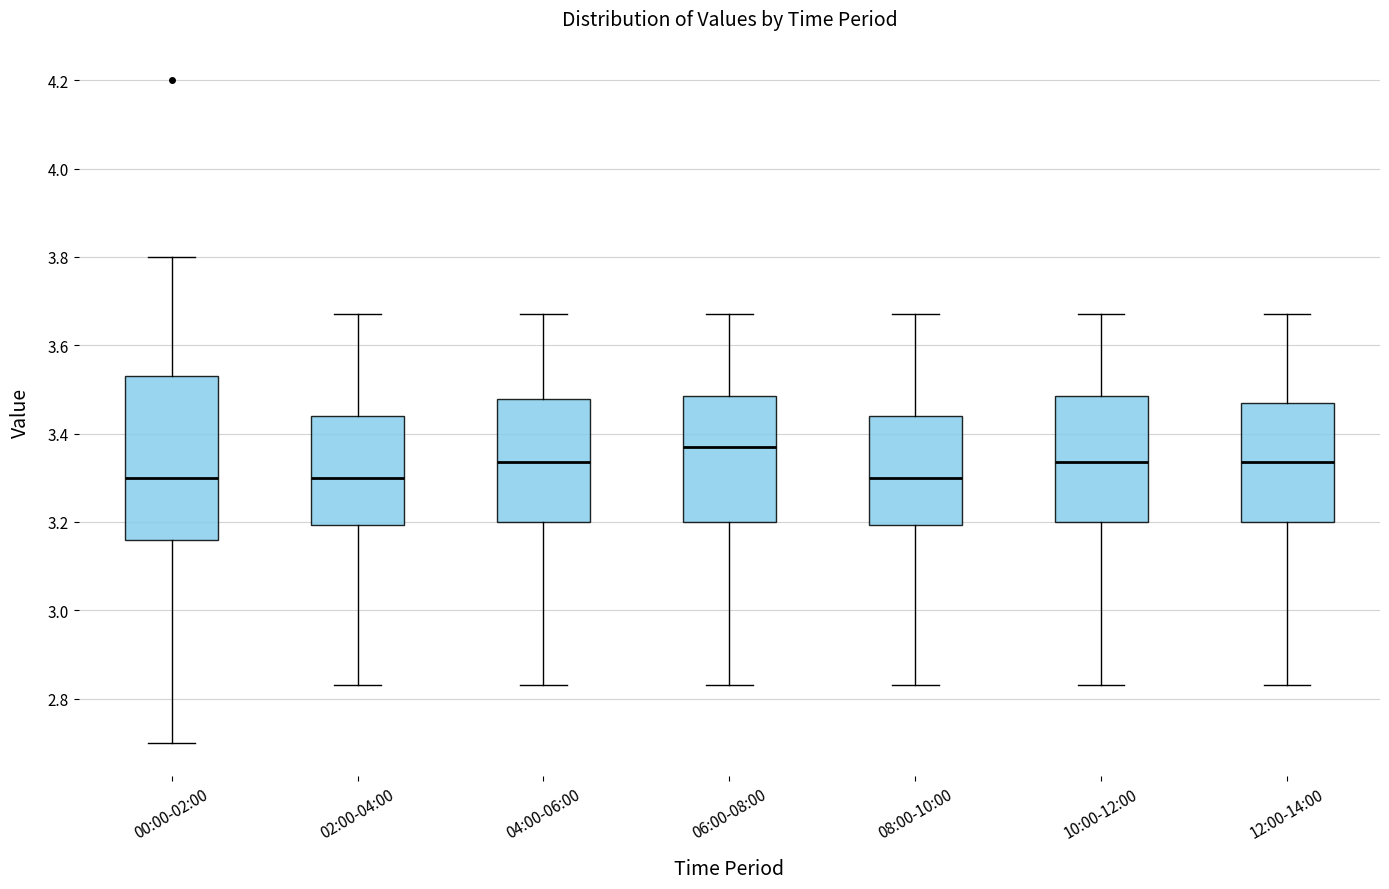

Where does the median line of the box for 04:00-06:00 sit on the y-axis? The values are not printed on the chart, so give them approximately, as read against the axis.

3.34